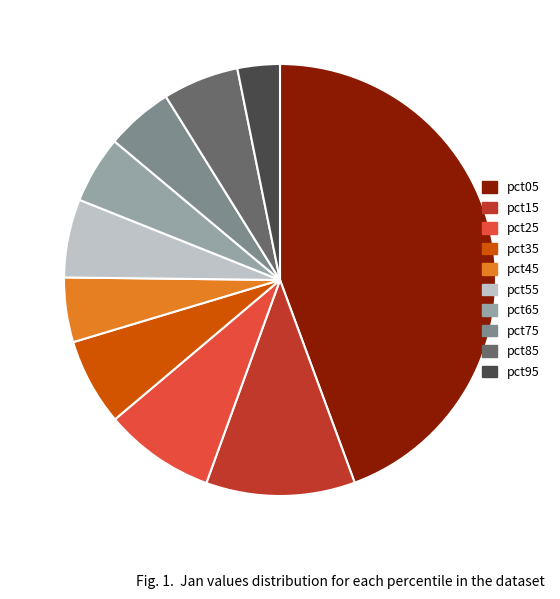

Is the sum of pct35 and pct55 greater than half?

No